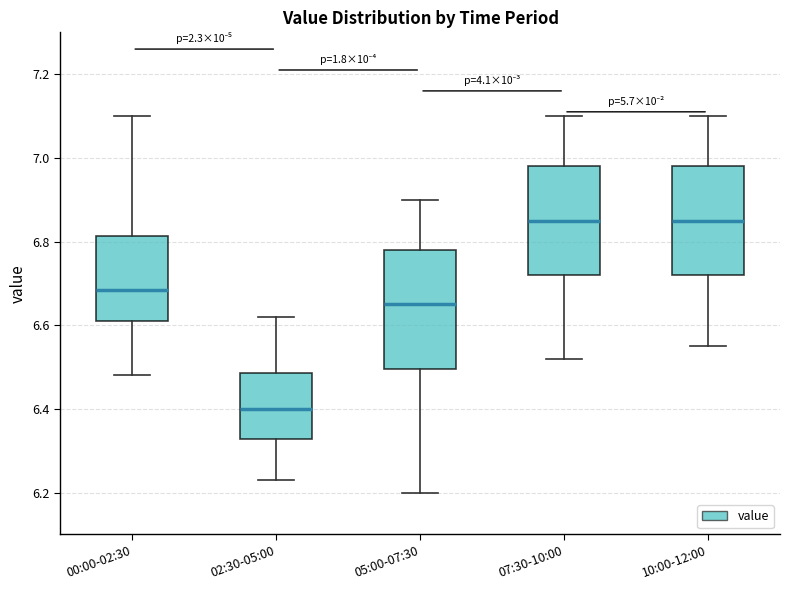

Where does the upper whisker of the box for 10:00-12:00 end on the y-axis? The values are not printed on the chart, so give them approximately, as read against the axis.

7.10